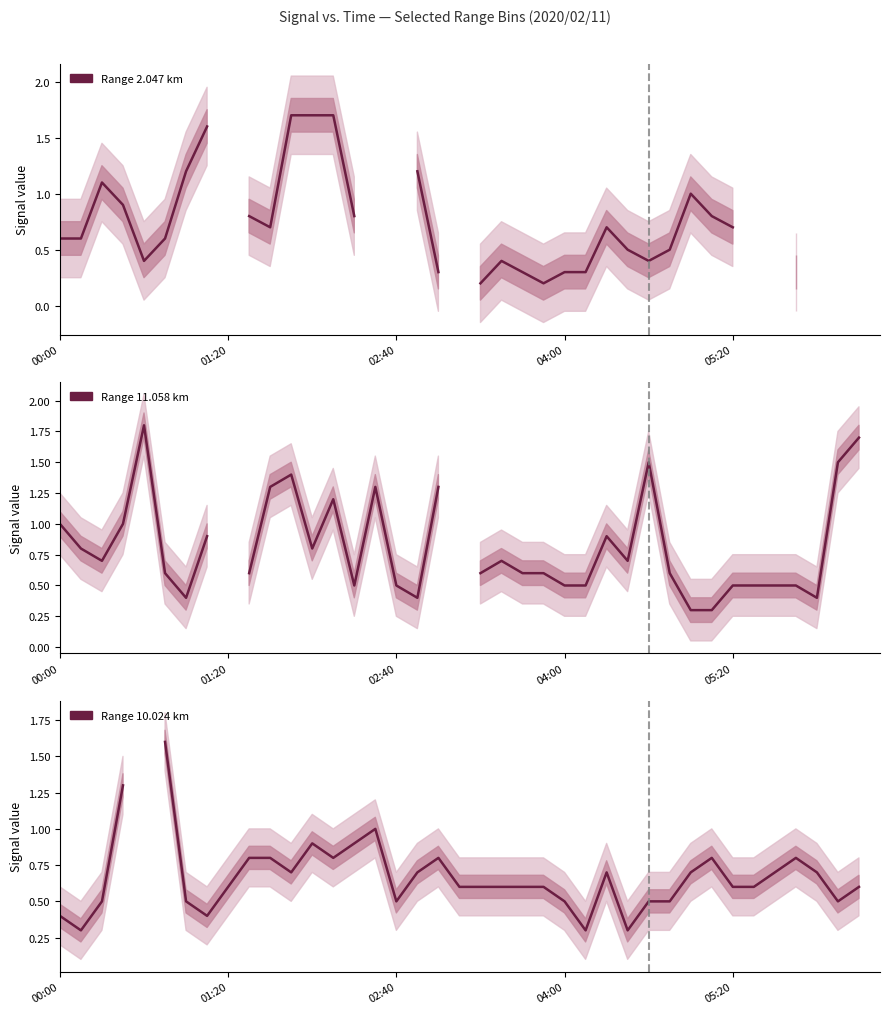

Which series has the largest range (max minus min)?

Range 2.047 km